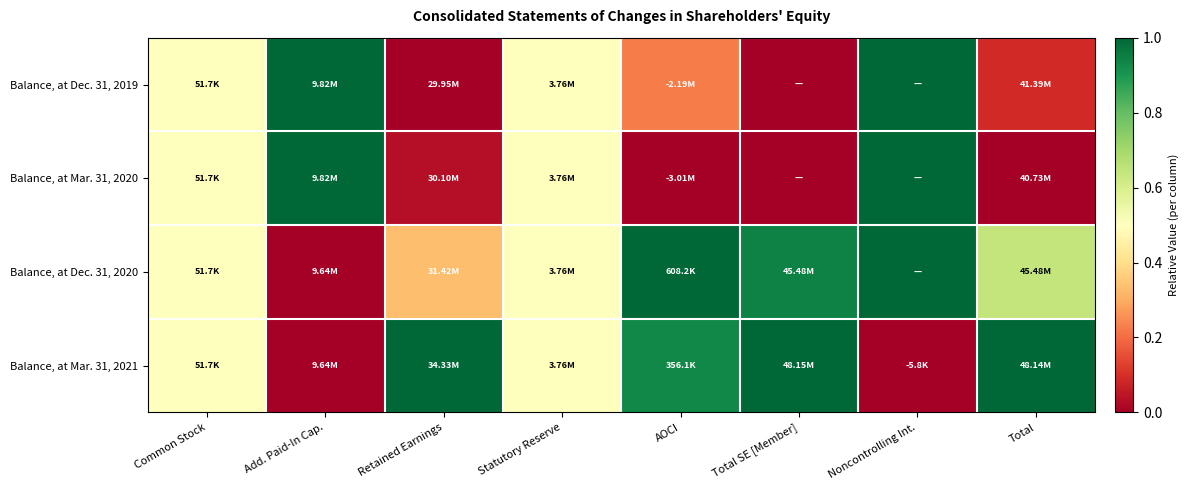

At how many categories does at least one series exceed 0?

8